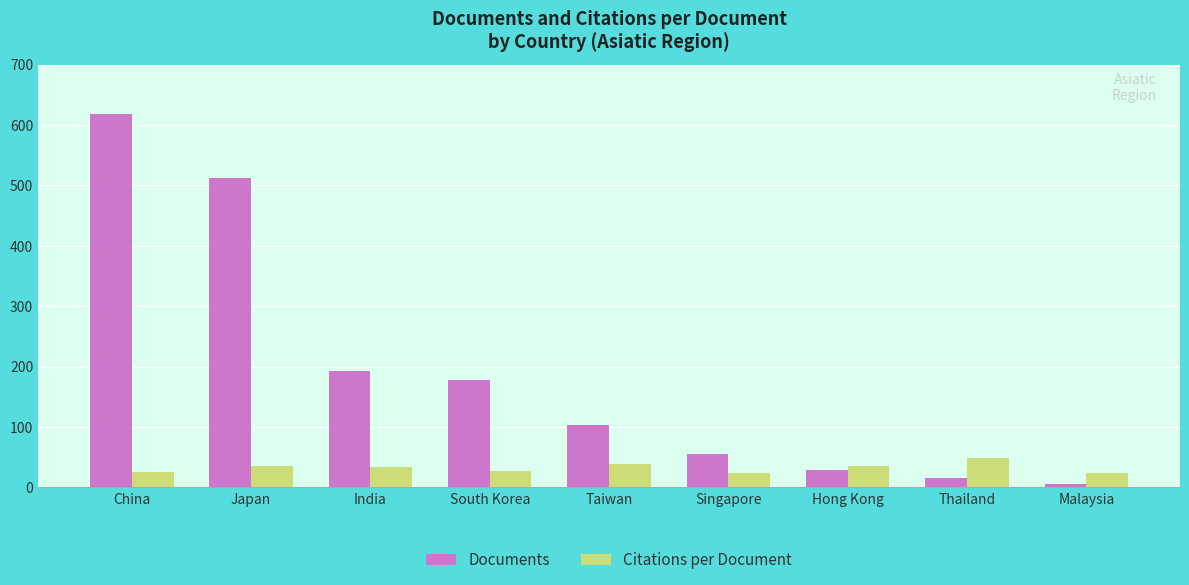

Which category has the lowest value across all series?

Malaysia